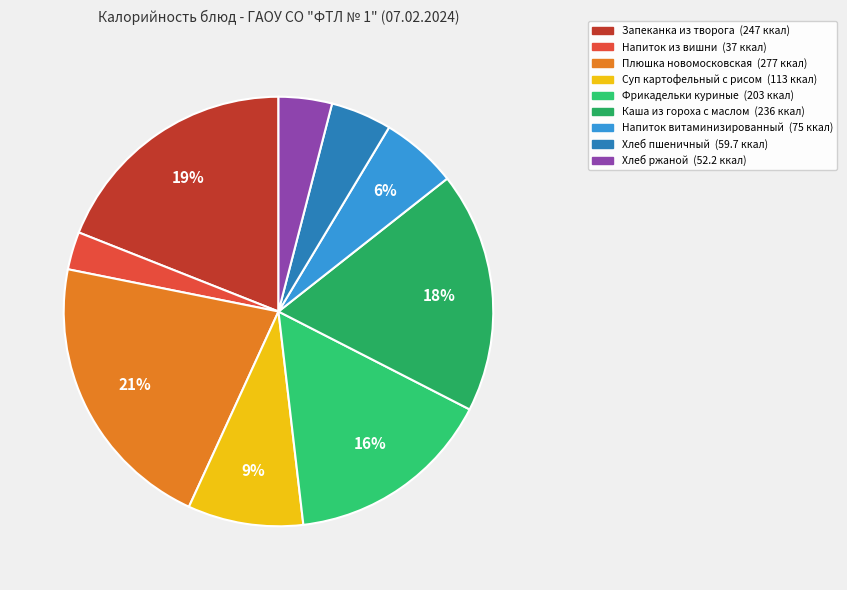

Combined, do Фрикадельки куриные and Хлеб ржаной account for over 50%?

No